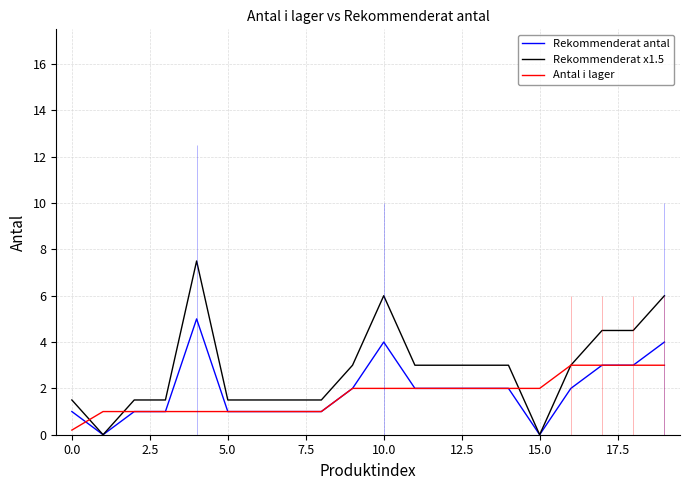

The Rekommenderat antal series shows 1.0 at 5.0. True or false?

True